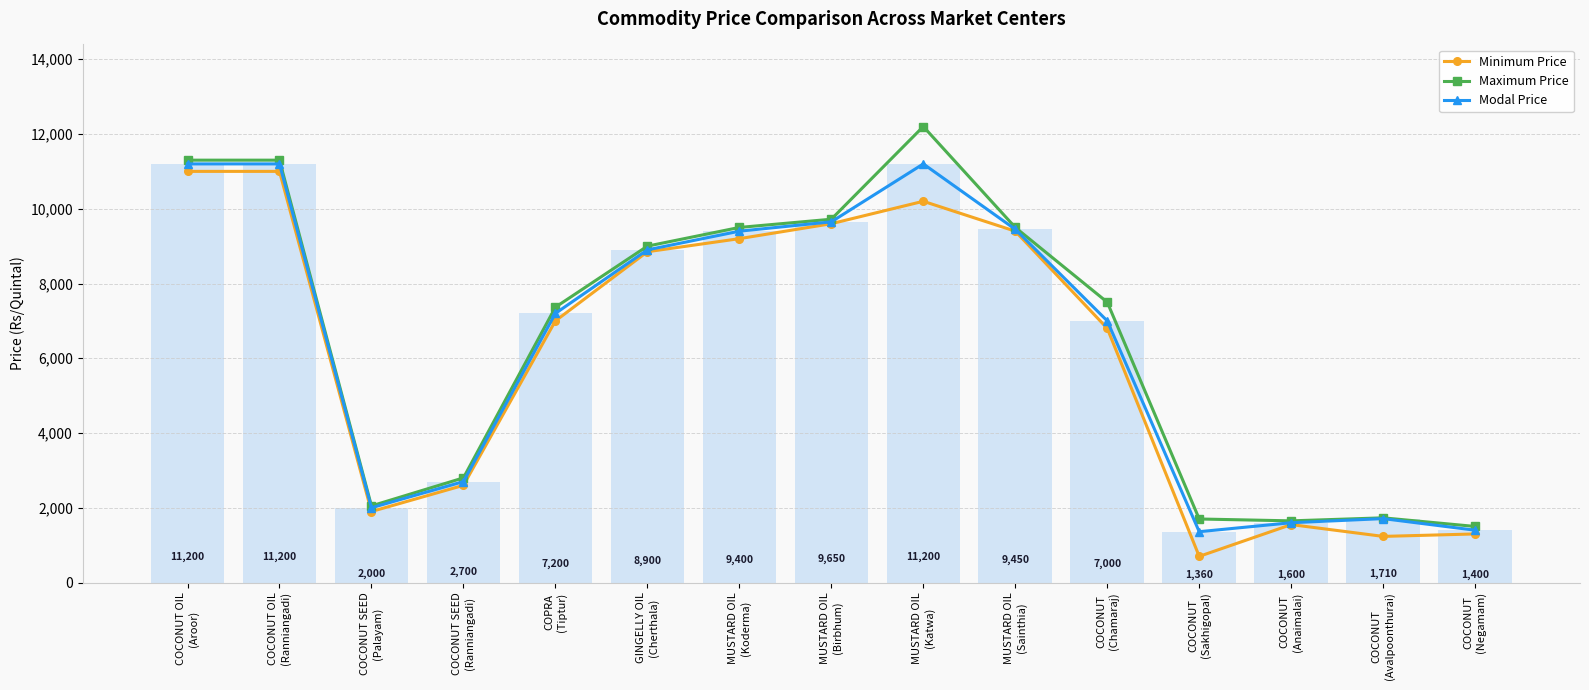

What is the difference between the maximum and minimum values in the Modal Price series?

9840